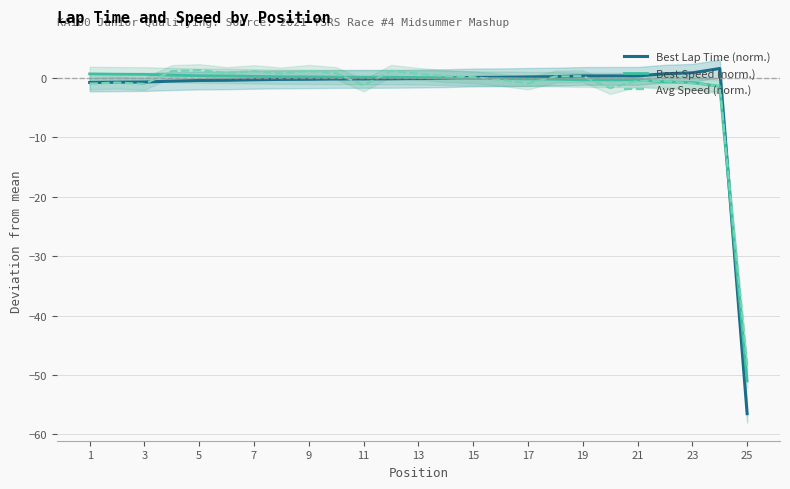

List the series in order of their peak value, lowest first.

Best Speed (norm.), Avg Speed (norm.), Best Lap Time (norm.)